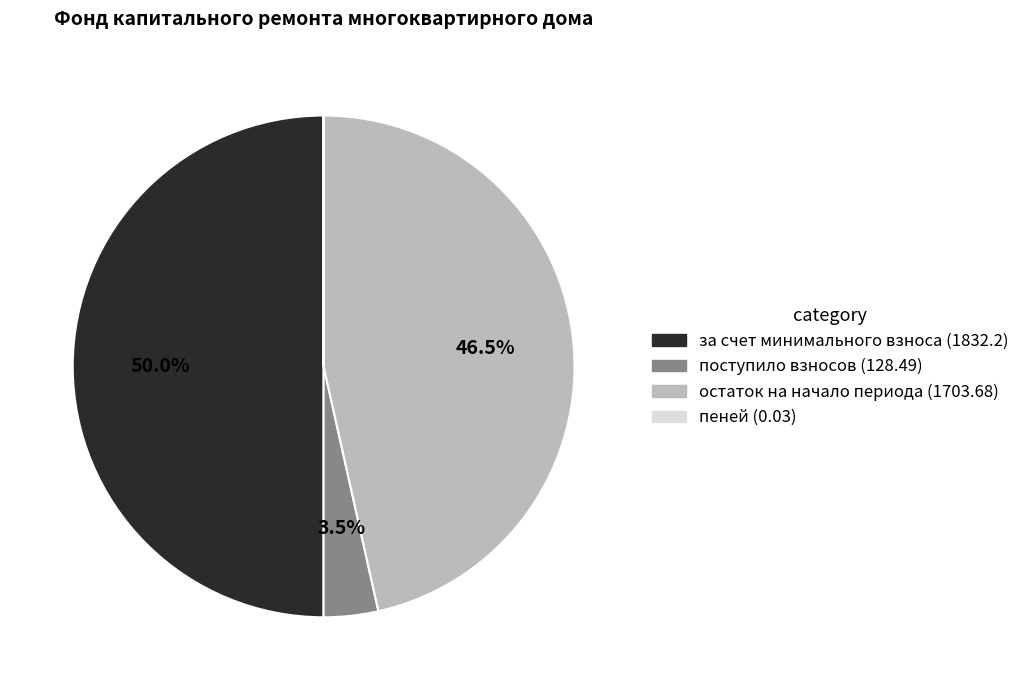

How many segments does this pie chart have?

4